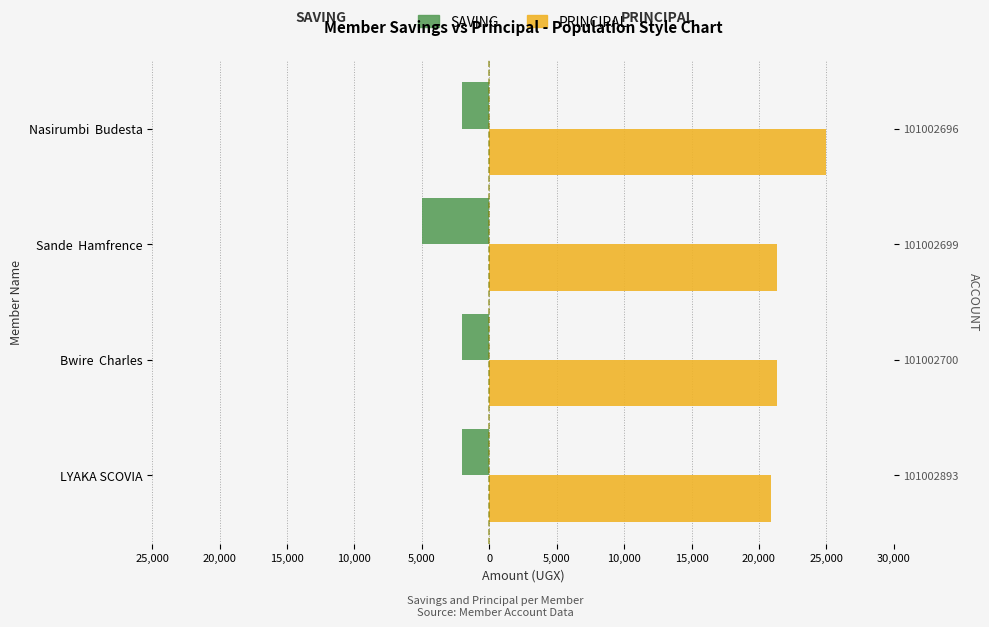

At Bwire Charles, list the series in order from largest to smallest.

PRINCIPAL, SAVING